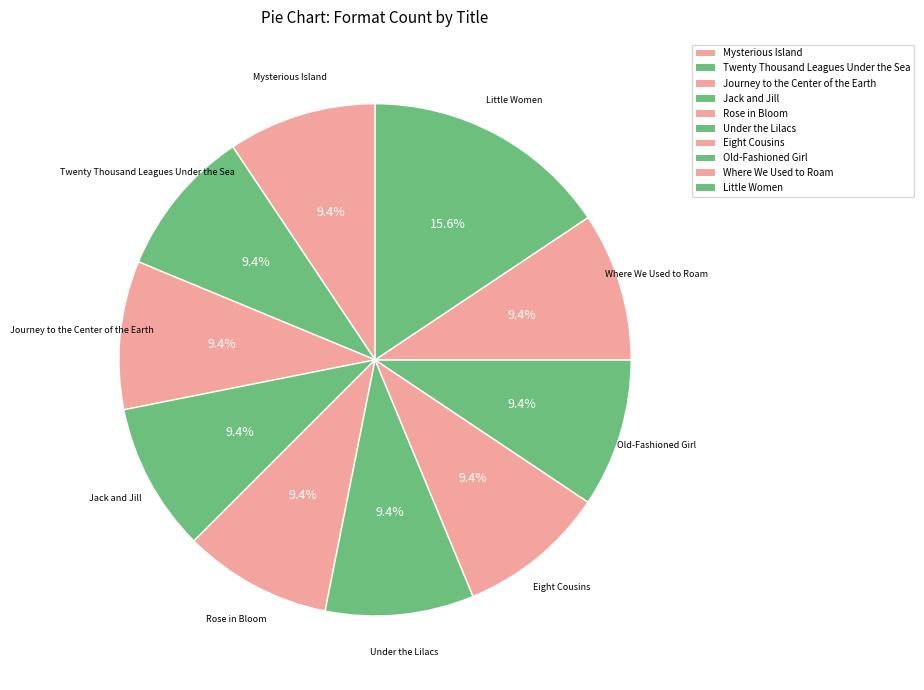

How many segments does this pie chart have?

10